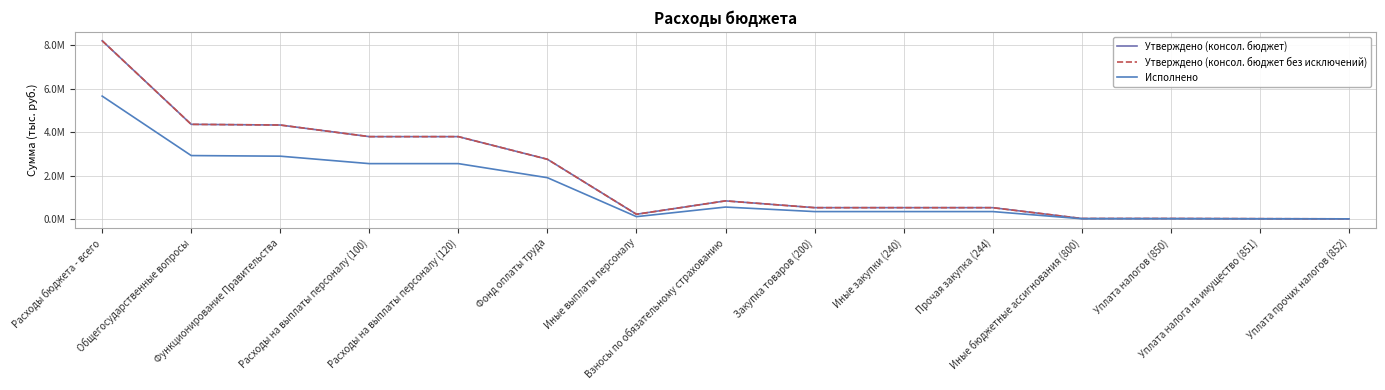

What is the spread (max minus min) of values at Уплата налога на имущество (851)?

7261.0